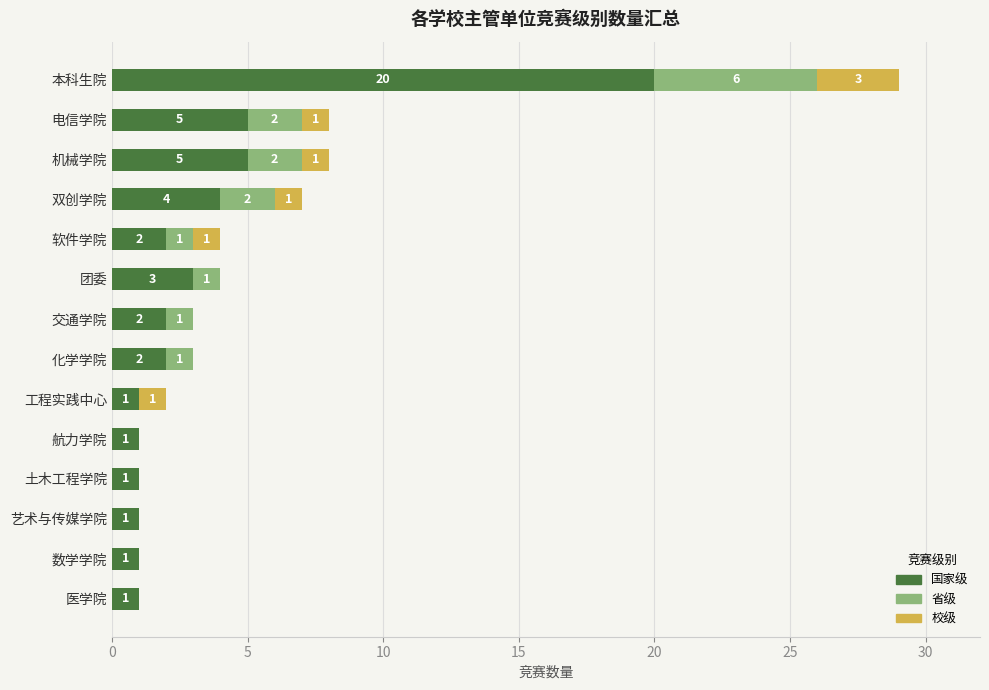

What is the highest value of the 国家级 series?

20